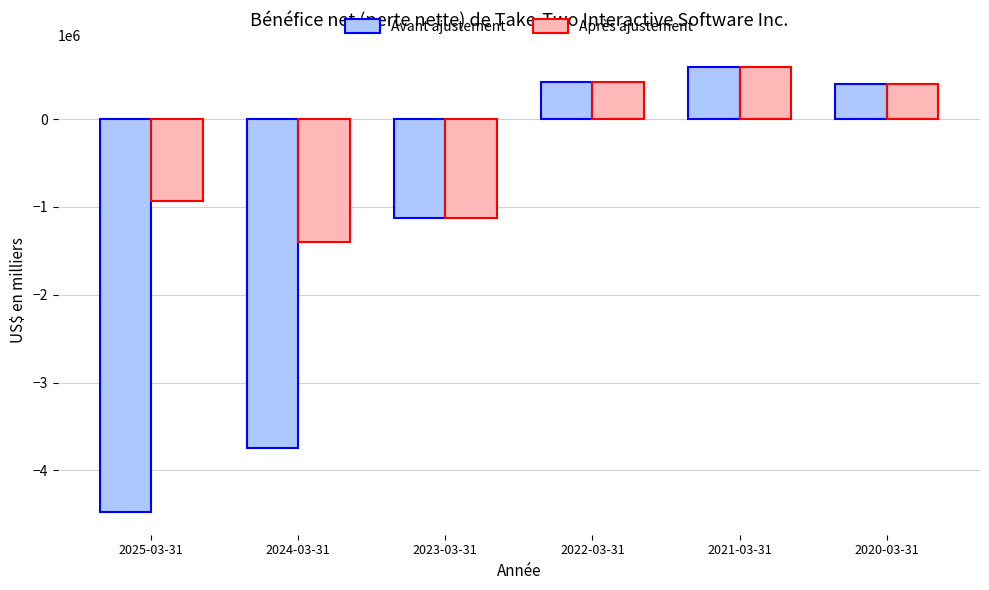

How many series are shown in this chart?

2